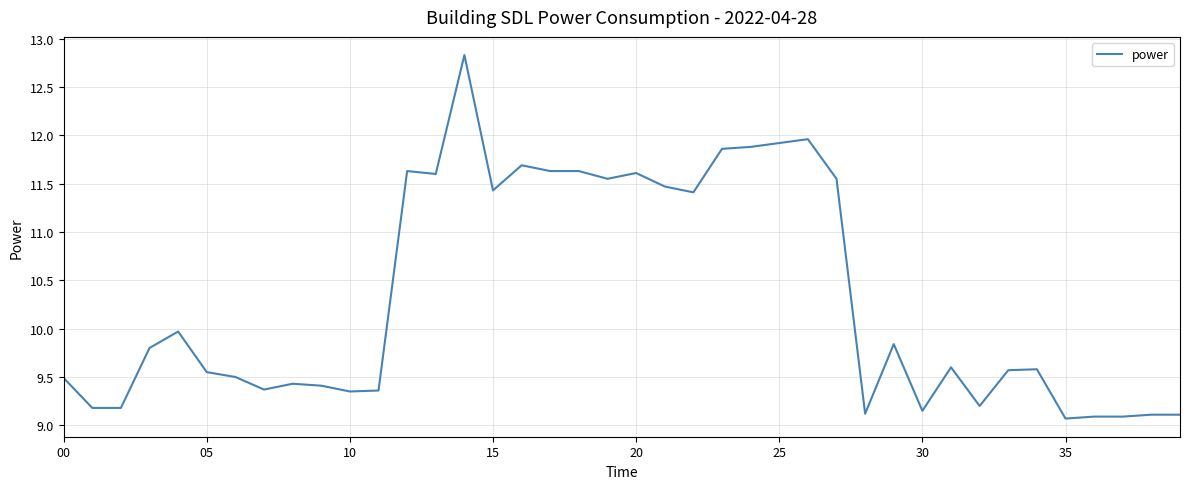

What is the smallest value displayed?

9.1